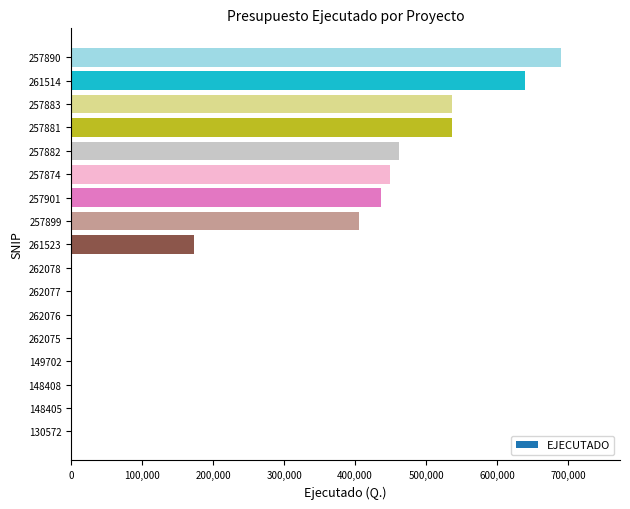

How many values exceed 173189?

9